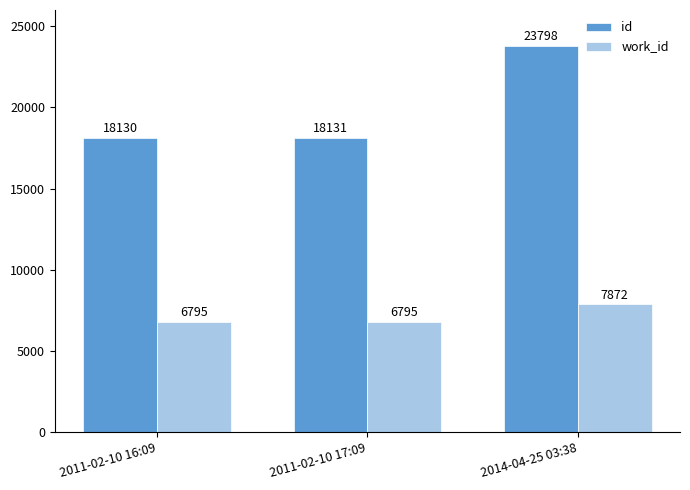

Is the value of id at 2011-02-10 17:09 greater than the value of work_id at 2011-02-10 16:09?

Yes